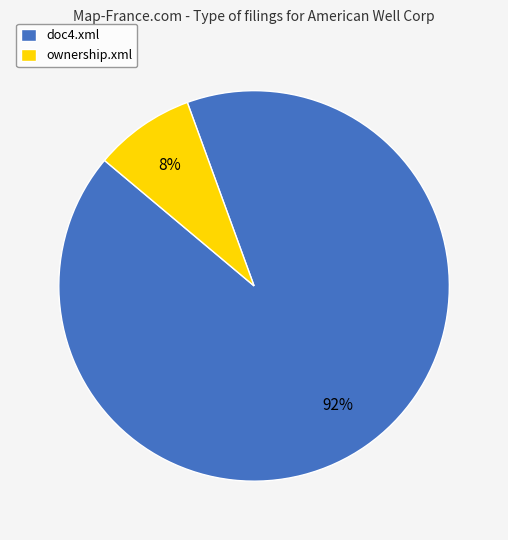

To the nearest percent, what is the average slice percentage?

50%